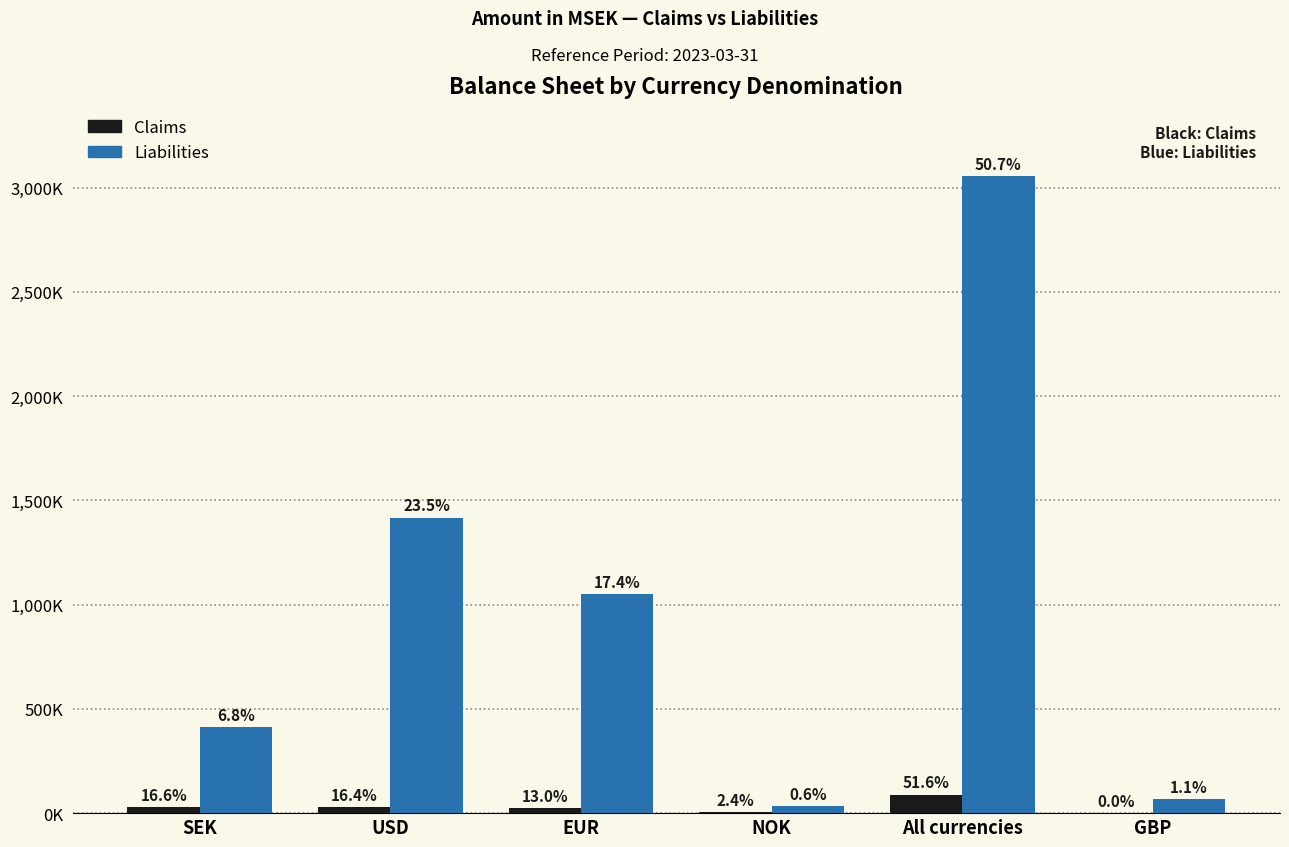

What is the difference between the Liabilities values at SEK and EUR?

638123.0